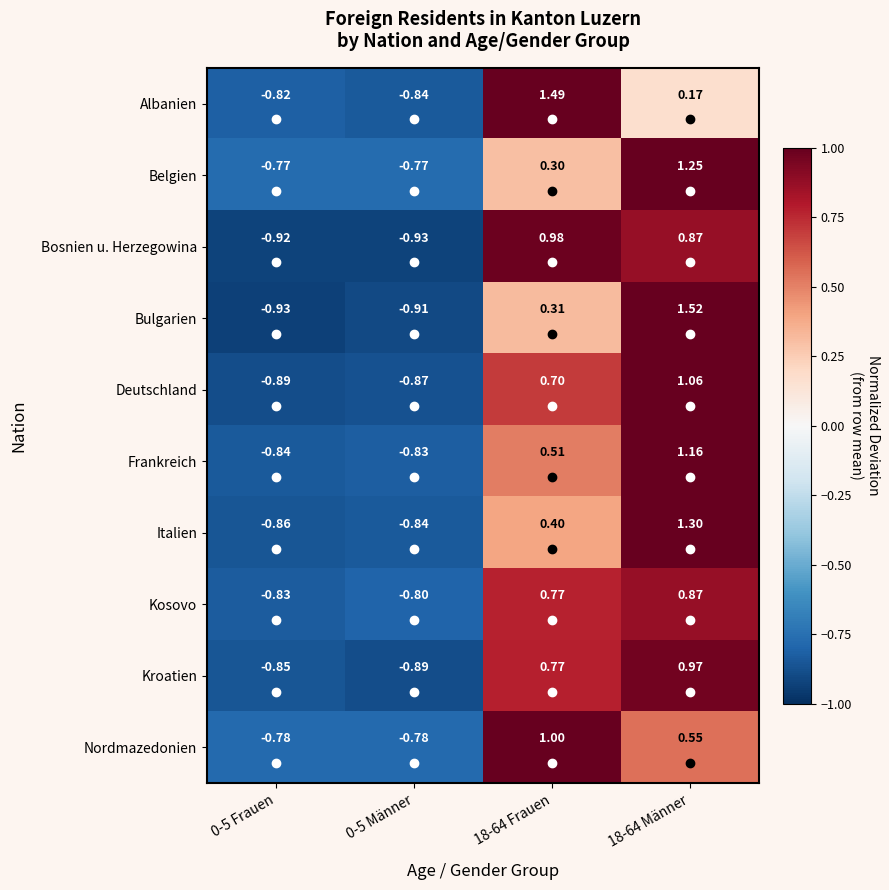

List the series in order of their peak value, lowest first.

Kosovo, Kroatien, Bosnien u. Herzegowina, Nordmazedonien, Deutschland, Frankreich, Belgien, Italien, Albanien, Bulgarien